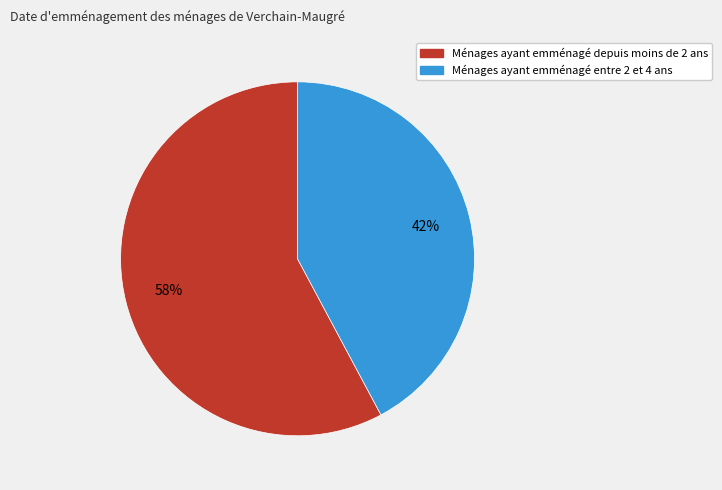

How many slices are in this pie chart?

2